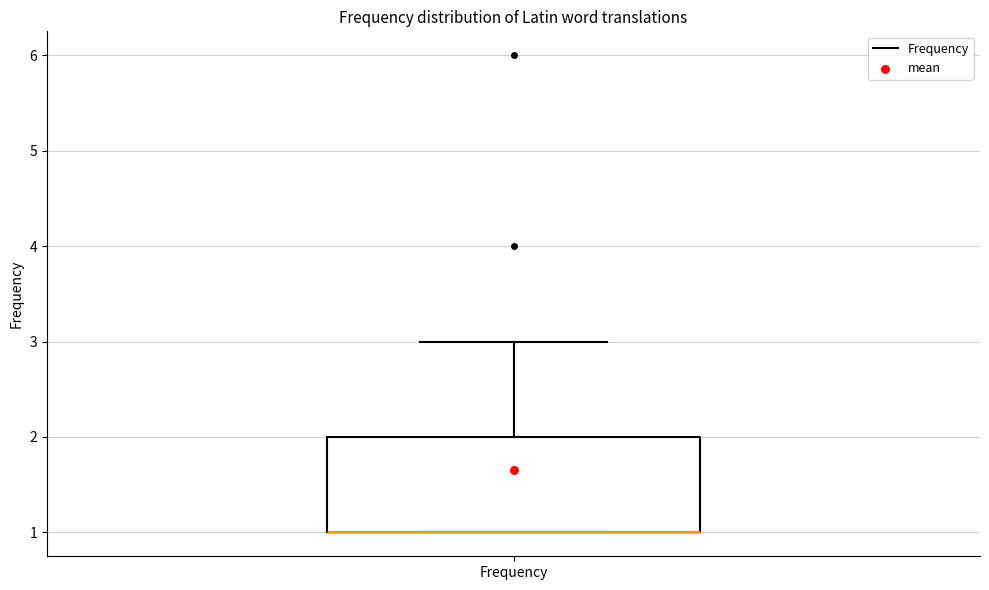

Read this box plot against the y-axis: the position of the median line, the range covered by the box, and the ends of both whiskers. The values are not printed on the chart, so give them approximately, as read against the axis.

median 1 (drawn on the box's lower edge), box 1 to 2, whiskers 1 to 3